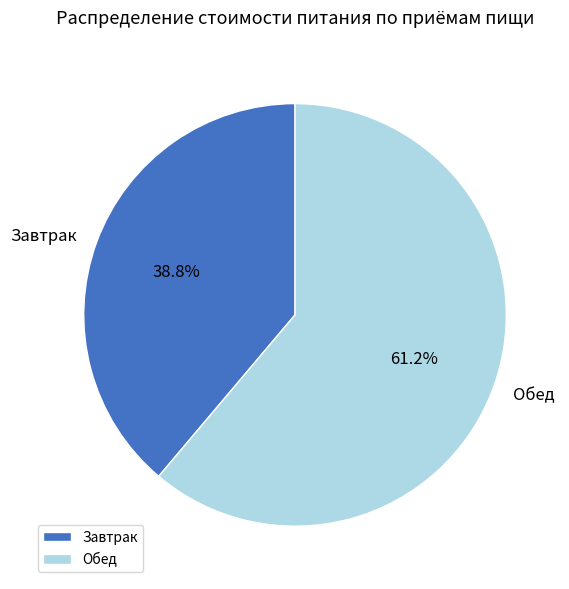

Which category has the smallest portion of the pie?

Завтрак